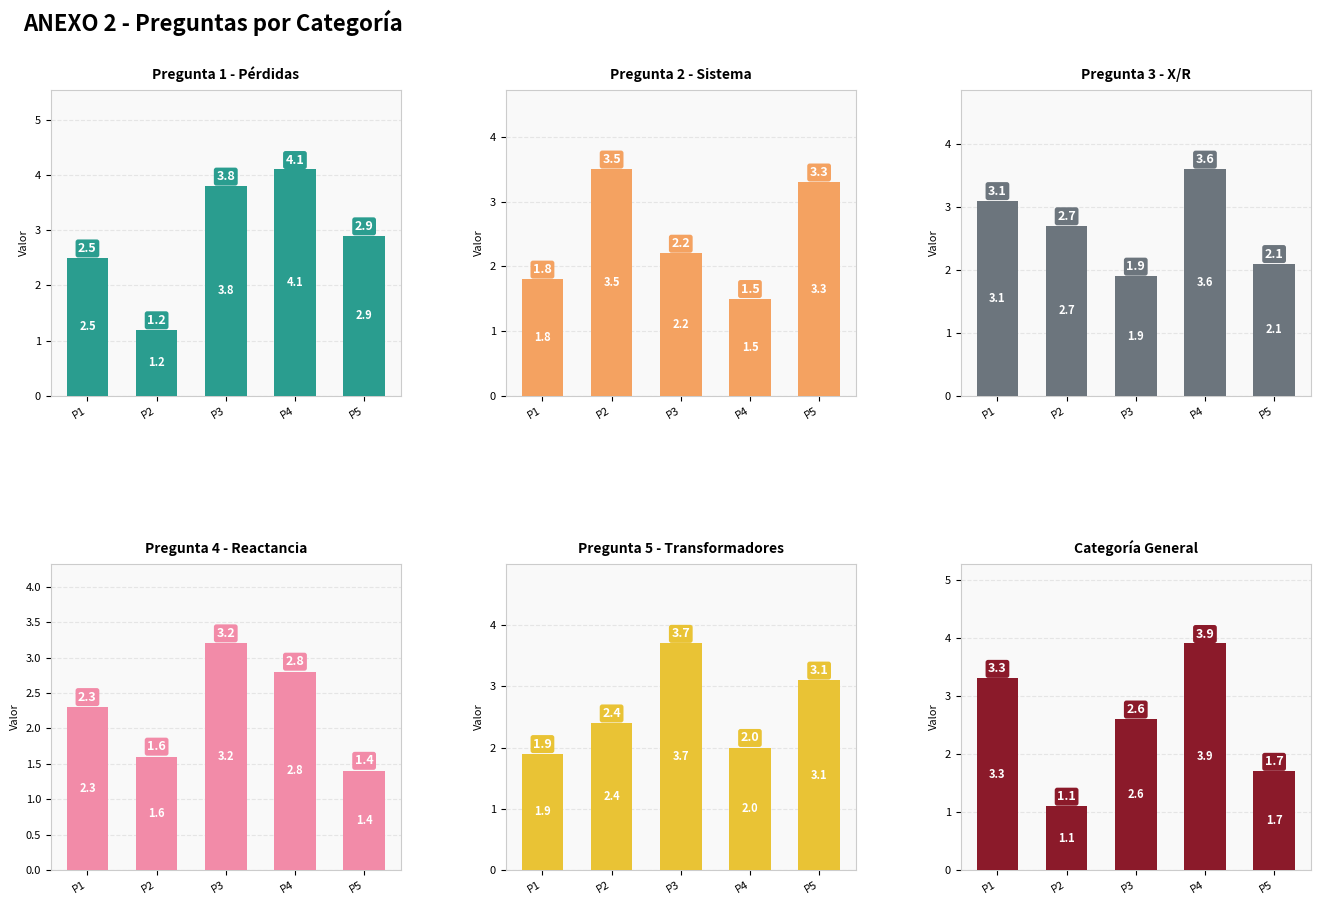

What is the difference between the second highest and minimum values in the Pérdidas típicas series?

2.6